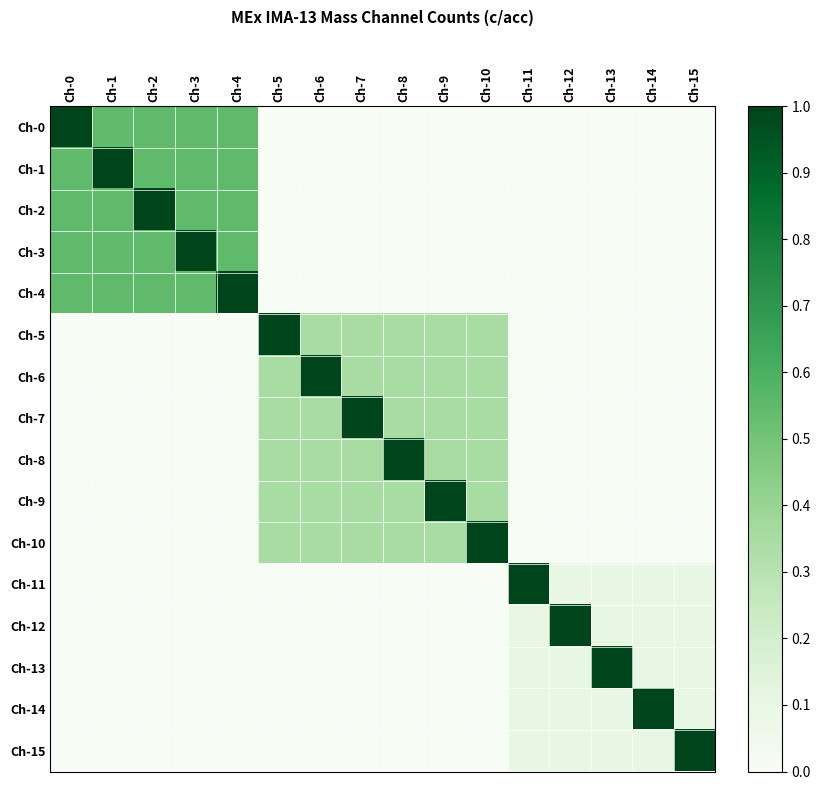

Reading left to right, list all the values displayed in this chart.

Ch-0: Ch-0=1.0	Ch-1=0.6	Ch-2=0.6	Ch-3=0.6	Ch-4=0.6	Ch-5=0.0	Ch-6=0.0	Ch-7=0.0	Ch-8=0.0	Ch-9=0.0	Ch-10=0.0	Ch-11=0.0	Ch-12=0.0	Ch-13=0.0	Ch-14=0.0	Ch-15=0.0
Ch-1: Ch-0=0.6	Ch-1=1.0	Ch-2=0.6	Ch-3=0.6	Ch-4=0.6	Ch-5=0.0	Ch-6=0.0	Ch-7=0.0	Ch-8=0.0	Ch-9=0.0	Ch-10=0.0	Ch-11=0.0	Ch-12=0.0	Ch-13=0.0	Ch-14=0.0	Ch-15=0.0
Ch-2: Ch-0=0.6	Ch-1=0.6	Ch-2=1.0	Ch-3=0.6	Ch-4=0.6	Ch-5=0.0	Ch-6=0.0	Ch-7=0.0	Ch-8=0.0	Ch-9=0.0	Ch-10=0.0	Ch-11=0.0	Ch-12=0.0	Ch-13=0.0	Ch-14=0.0	Ch-15=0.0
Ch-3: Ch-0=0.6	Ch-1=0.6	Ch-2=0.6	Ch-3=1.0	Ch-4=0.6	Ch-5=0.0	Ch-6=0.0	Ch-7=0.0	Ch-8=0.0	Ch-9=0.0	Ch-10=0.0	Ch-11=0.0	Ch-12=0.0	Ch-13=0.0	Ch-14=0.0	Ch-15=0.0
Ch-4: Ch-0=0.6	Ch-1=0.6	Ch-2=0.6	Ch-3=0.6	Ch-4=1.0	Ch-5=0.0	Ch-6=0.0	Ch-7=0.0	Ch-8=0.0	Ch-9=0.0	Ch-10=0.0	Ch-11=0.0	Ch-12=0.0	Ch-13=0.0	Ch-14=0.0	Ch-15=0.0
Ch-5: Ch-0=0.0	Ch-1=0.0	Ch-2=0.0	Ch-3=0.0	Ch-4=0.0	Ch-5=1.0	Ch-6=0.3	Ch-7=0.3	Ch-8=0.3	Ch-9=0.3	Ch-10=0.3	Ch-11=0.0	Ch-12=0.0	Ch-13=0.0	Ch-14=0.0	Ch-15=0.0
Ch-6: Ch-0=0.0	Ch-1=0.0	Ch-2=0.0	Ch-3=0.0	Ch-4=0.0	Ch-5=0.3	Ch-6=1.0	Ch-7=0.3	Ch-8=0.3	Ch-9=0.3	Ch-10=0.3	Ch-11=0.0	Ch-12=0.0	Ch-13=0.0	Ch-14=0.0	Ch-15=0.0
Ch-7: Ch-0=0.0	Ch-1=0.0	Ch-2=0.0	Ch-3=0.0	Ch-4=0.0	Ch-5=0.3	Ch-6=0.3	Ch-7=1.0	Ch-8=0.3	Ch-9=0.3	Ch-10=0.3	Ch-11=0.0	Ch-12=0.0	Ch-13=0.0	Ch-14=0.0	Ch-15=0.0
Ch-8: Ch-0=0.0	Ch-1=0.0	Ch-2=0.0	Ch-3=0.0	Ch-4=0.0	Ch-5=0.3	Ch-6=0.3	Ch-7=0.3	Ch-8=1.0	Ch-9=0.3	Ch-10=0.3	Ch-11=0.0	Ch-12=0.0	Ch-13=0.0	Ch-14=0.0	Ch-15=0.0
Ch-9: Ch-0=0.0	Ch-1=0.0	Ch-2=0.0	Ch-3=0.0	Ch-4=0.0	Ch-5=0.3	Ch-6=0.3	Ch-7=0.3	Ch-8=0.3	Ch-9=1.0	Ch-10=0.3	Ch-11=0.0	Ch-12=0.0	Ch-13=0.0	Ch-14=0.0	Ch-15=0.0
Ch-10: Ch-0=0.0	Ch-1=0.0	Ch-2=0.0	Ch-3=0.0	Ch-4=0.0	Ch-5=0.3	Ch-6=0.3	Ch-7=0.3	Ch-8=0.3	Ch-9=0.3	Ch-10=1.0	Ch-11=0.0	Ch-12=0.0	Ch-13=0.0	Ch-14=0.0	Ch-15=0.0
Ch-11: Ch-0=0.0	Ch-1=0.0	Ch-2=0.0	Ch-3=0.0	Ch-4=0.0	Ch-5=0.0	Ch-6=0.0	Ch-7=0.0	Ch-8=0.0	Ch-9=0.0	Ch-10=0.0	Ch-11=1.0	Ch-12=0.1	Ch-13=0.1	Ch-14=0.1	Ch-15=0.1
Ch-12: Ch-0=0.0	Ch-1=0.0	Ch-2=0.0	Ch-3=0.0	Ch-4=0.0	Ch-5=0.0	Ch-6=0.0	Ch-7=0.0	Ch-8=0.0	Ch-9=0.0	Ch-10=0.0	Ch-11=0.1	Ch-12=1.0	Ch-13=0.1	Ch-14=0.1	Ch-15=0.1
Ch-13: Ch-0=0.0	Ch-1=0.0	Ch-2=0.0	Ch-3=0.0	Ch-4=0.0	Ch-5=0.0	Ch-6=0.0	Ch-7=0.0	Ch-8=0.0	Ch-9=0.0	Ch-10=0.0	Ch-11=0.1	Ch-12=0.1	Ch-13=1.0	Ch-14=0.1	Ch-15=0.1
Ch-14: Ch-0=0.0	Ch-1=0.0	Ch-2=0.0	Ch-3=0.0	Ch-4=0.0	Ch-5=0.0	Ch-6=0.0	Ch-7=0.0	Ch-8=0.0	Ch-9=0.0	Ch-10=0.0	Ch-11=0.1	Ch-12=0.1	Ch-13=0.1	Ch-14=1.0	Ch-15=0.1
Ch-15: Ch-0=0.0	Ch-1=0.0	Ch-2=0.0	Ch-3=0.0	Ch-4=0.0	Ch-5=0.0	Ch-6=0.0	Ch-7=0.0	Ch-8=0.0	Ch-9=0.0	Ch-10=0.0	Ch-11=0.1	Ch-12=0.1	Ch-13=0.1	Ch-14=0.1	Ch-15=1.0